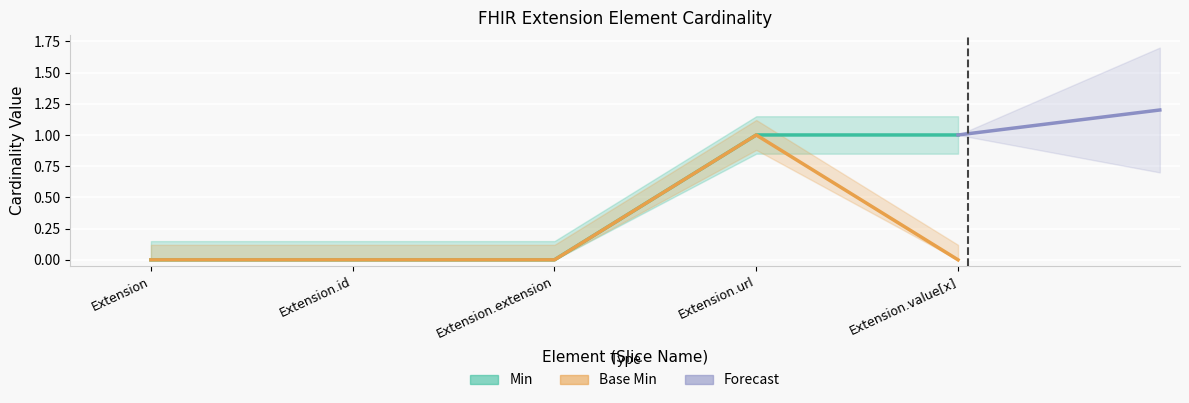

How many values in Min are above zero?

2